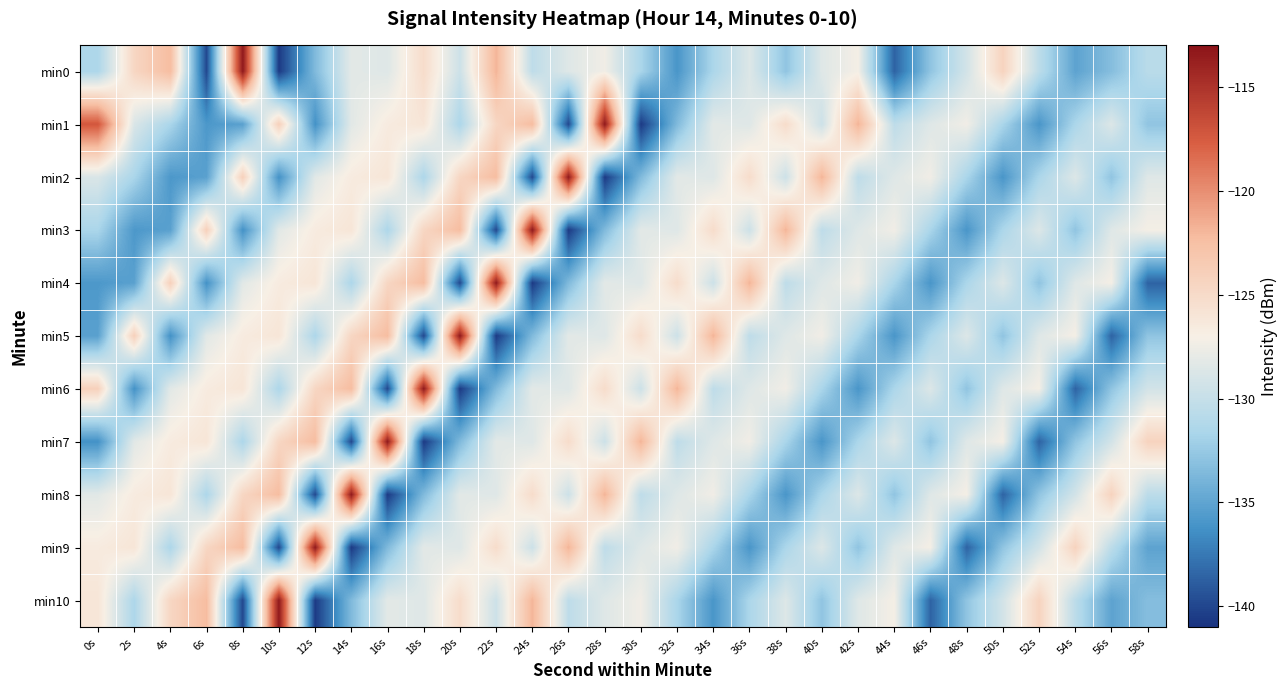

What is the total value across all series at 26s?

-1419.5